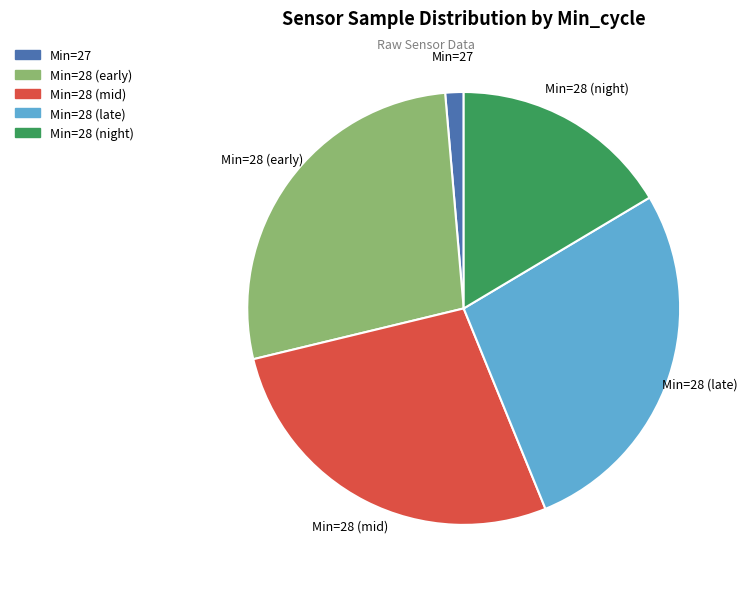

Which category has the smallest portion of the pie?

Min=27